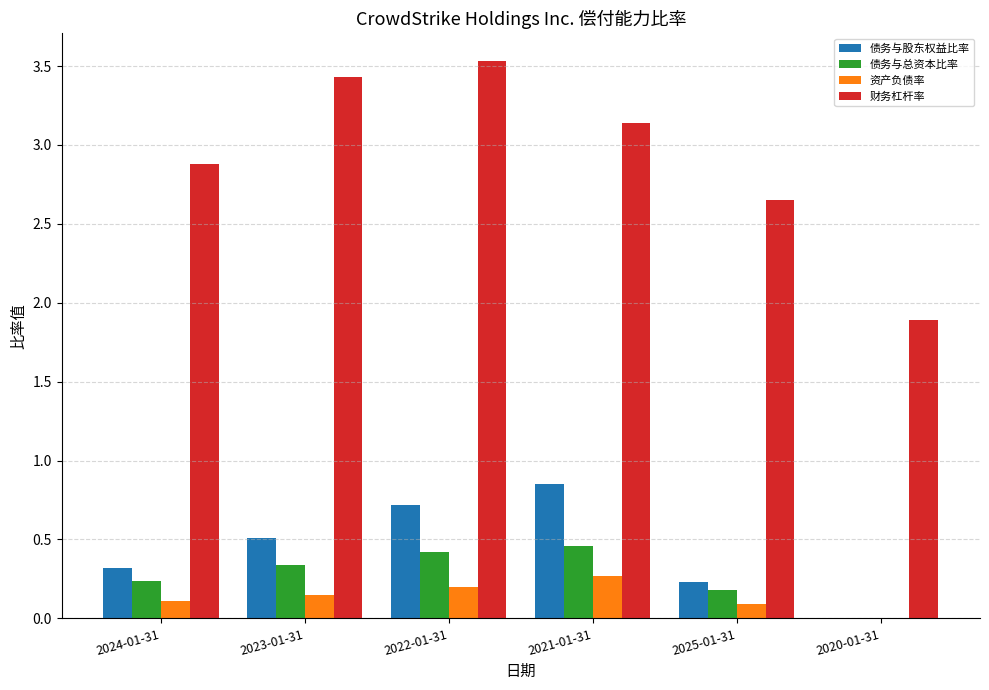

At which label is 财务杠杆率 closest to 2?

2020-01-31